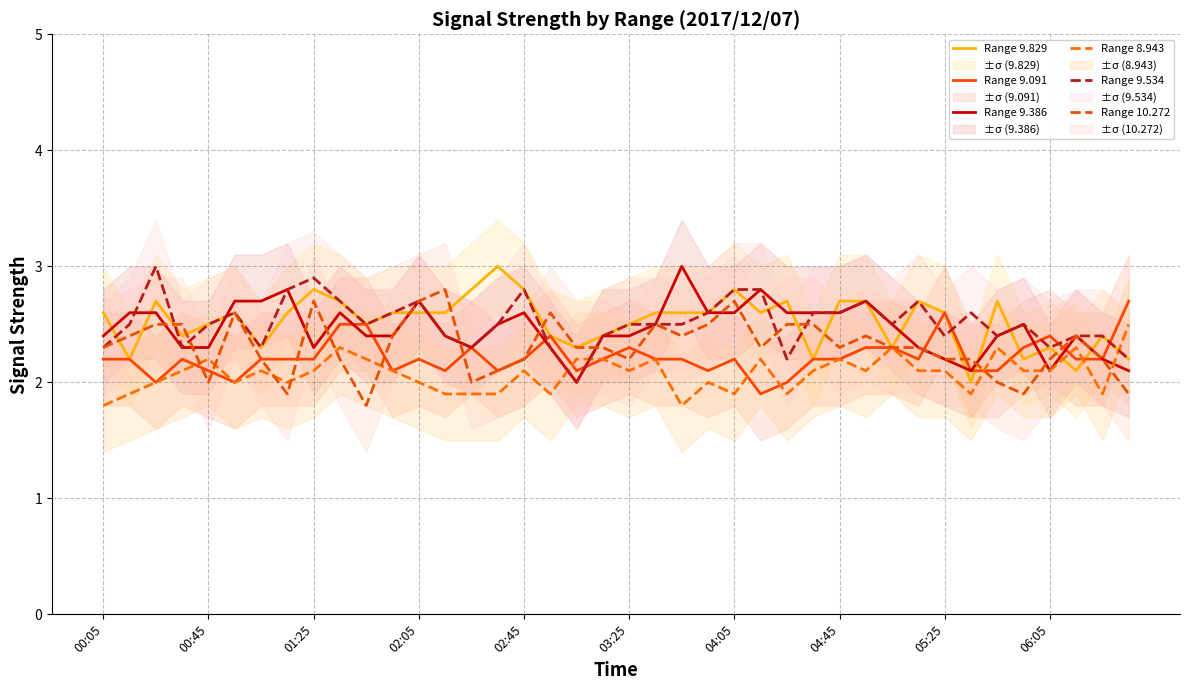

What are all the series names shown in the legend?

Range 9.829, Range 9.091, Range 9.386, Range 8.943, Range 9.534, Range 10.272